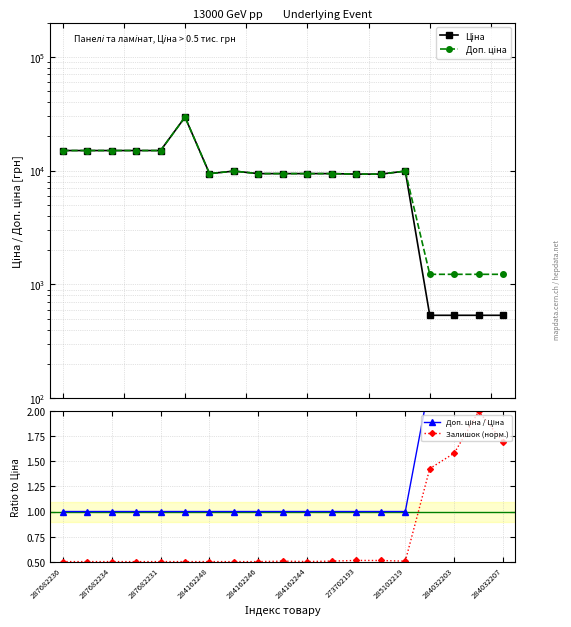

At which label does Залишок (норм.) reach its peak?

17